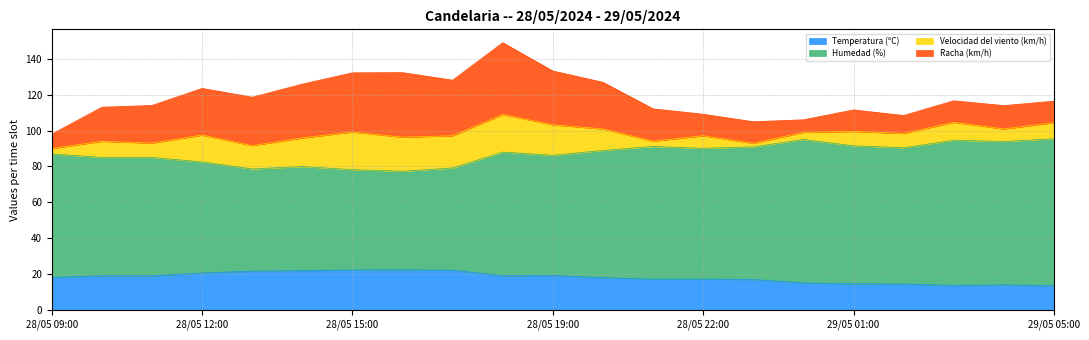

What is the maximum value for Temperatura (ºC)?

22.3